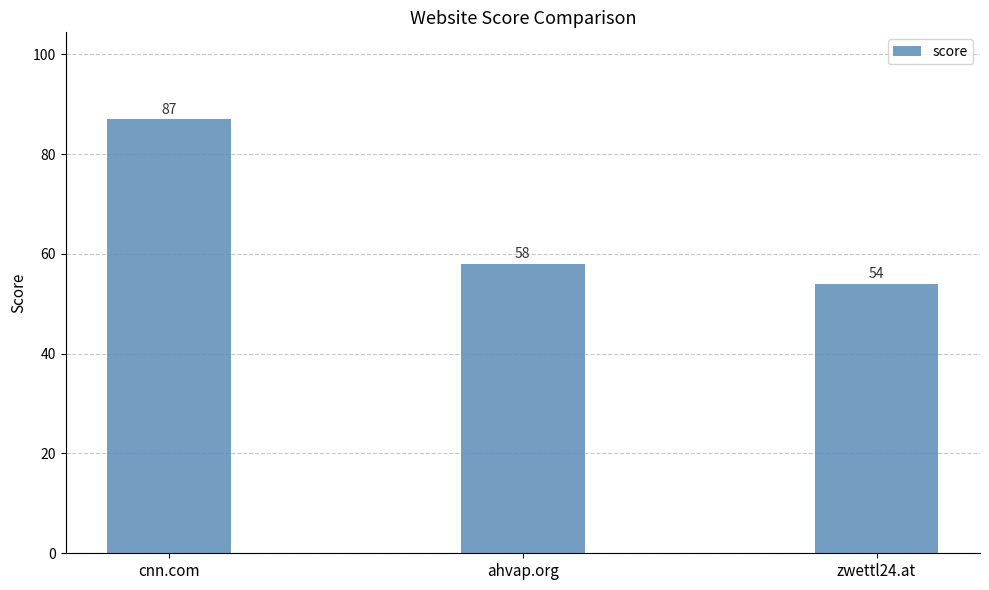

What is the smallest value displayed?

54